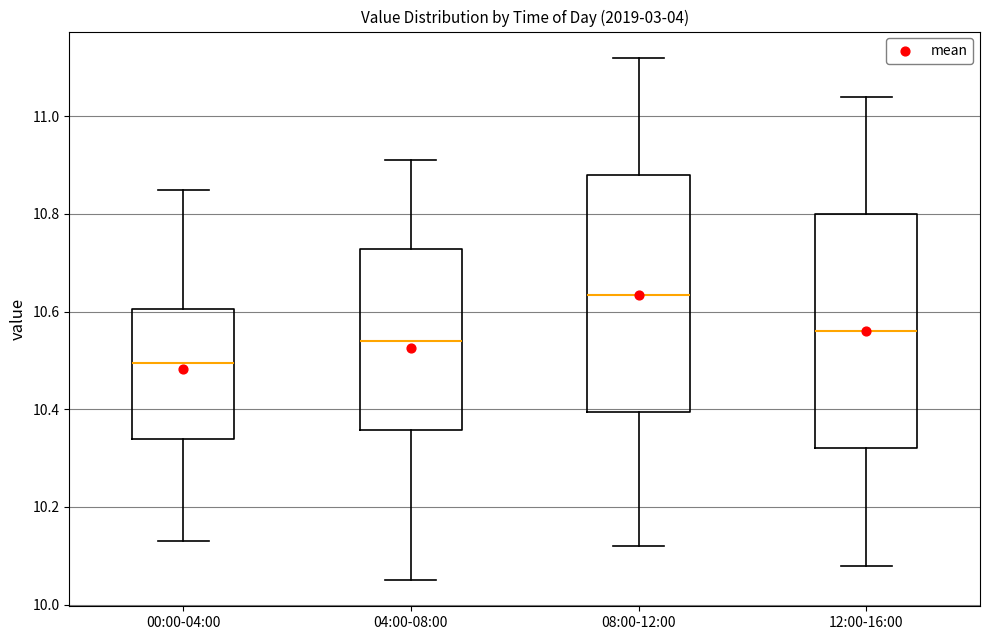

Reading left to right, transcribe this box plot: for each box, give where its median line is, the range the box spans, and where its two whiskers end, as read against the y-axis. The values are not printed on the chart, so give them approximately, as read against the axis.

00:00-04:00: median 10.50, box 10.34 to 10.60, whiskers 10.14 to 10.86
04:00-08:00: median 10.54, box 10.36 to 10.72, whiskers 10.06 to 10.92
08:00-12:00: median 10.64, box 10.40 to 10.88, whiskers 10.12 to 11.12
12:00-16:00: median 10.56, box 10.32 to 10.80, whiskers 10.08 to 11.04